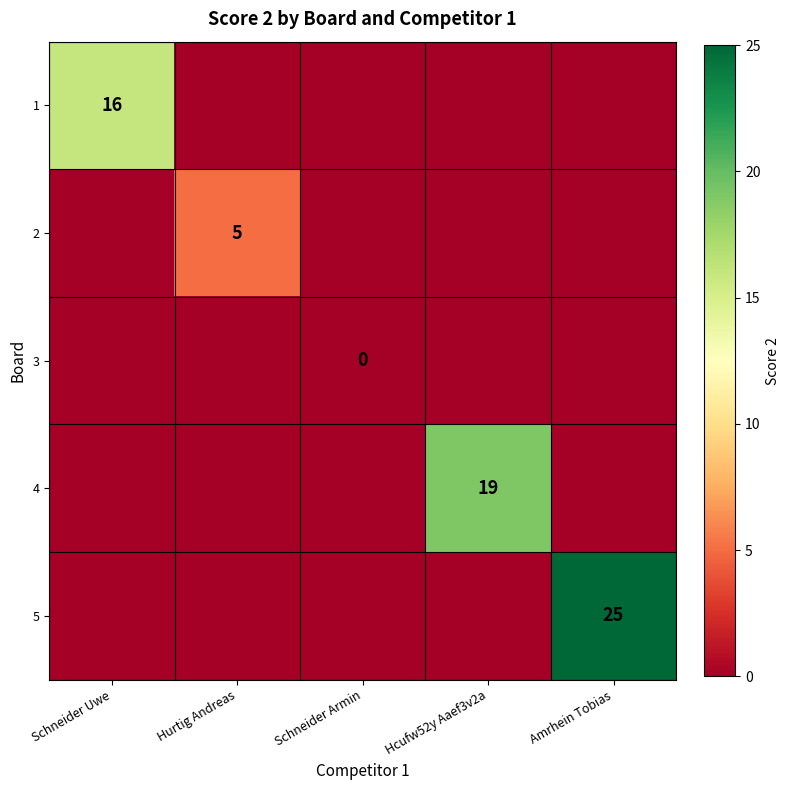

True or false: 1 has a value of 24 at Schneider Uwe.

False